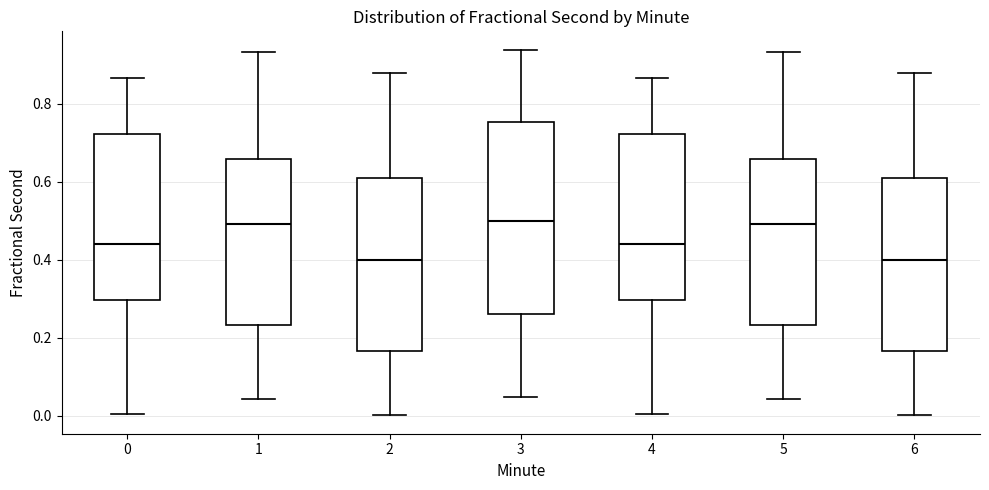

Reading left to right, transcribe this box plot: for each box, give where its median line is, the range the box spans, and where its two whiskers end, as read against the y-axis. The values are not printed on the chart, so give them approximately, as read against the axis.

0: median 0.44, box 0.30 to 0.72, whiskers 0.00 to 0.86
1: median 0.50, box 0.24 to 0.66, whiskers 0.04 to 0.94
2: median 0.40, box 0.16 to 0.60, whiskers 0.00 to 0.88
3: median 0.50, box 0.26 to 0.76, whiskers 0.04 to 0.94
4: median 0.44, box 0.30 to 0.72, whiskers 0.00 to 0.86
5: median 0.50, box 0.24 to 0.66, whiskers 0.04 to 0.94
6: median 0.40, box 0.16 to 0.60, whiskers 0.00 to 0.88